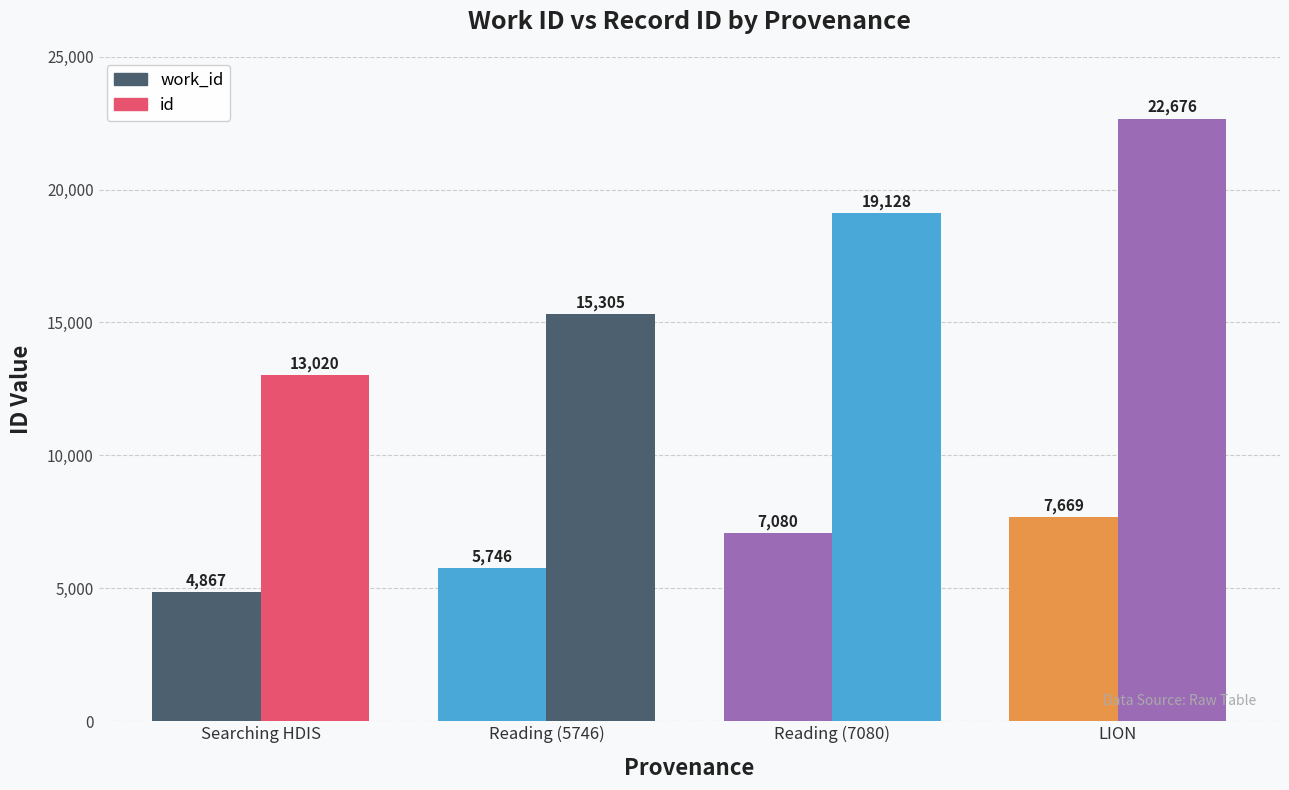

What is the difference between the second highest and minimum values in the id series?

6108